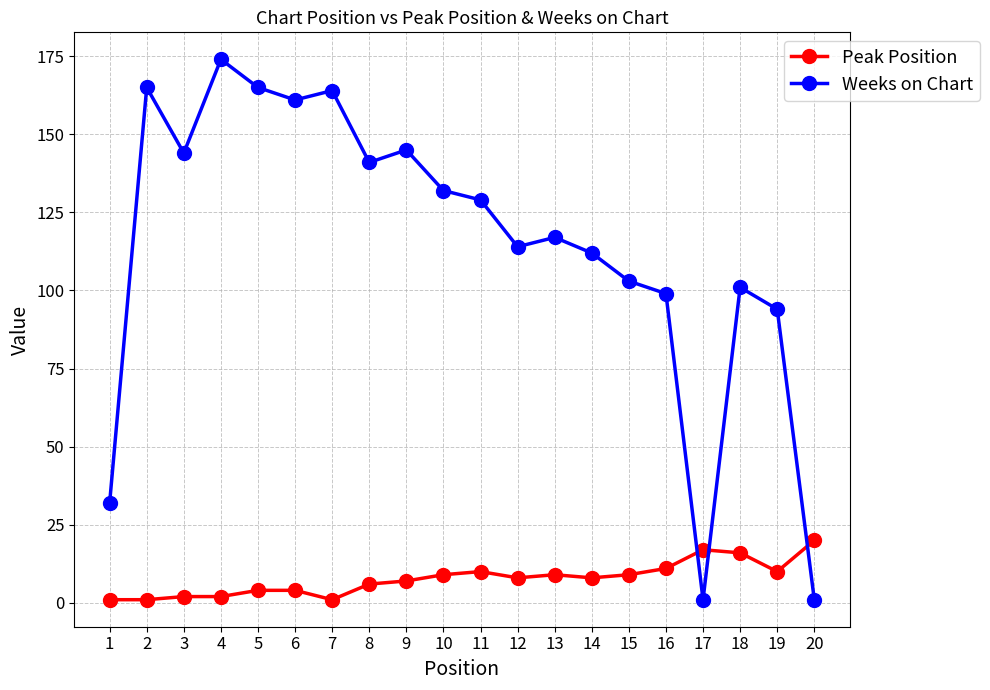

What is the value of the Weeks on Chart point at the 2nd from the left?

165